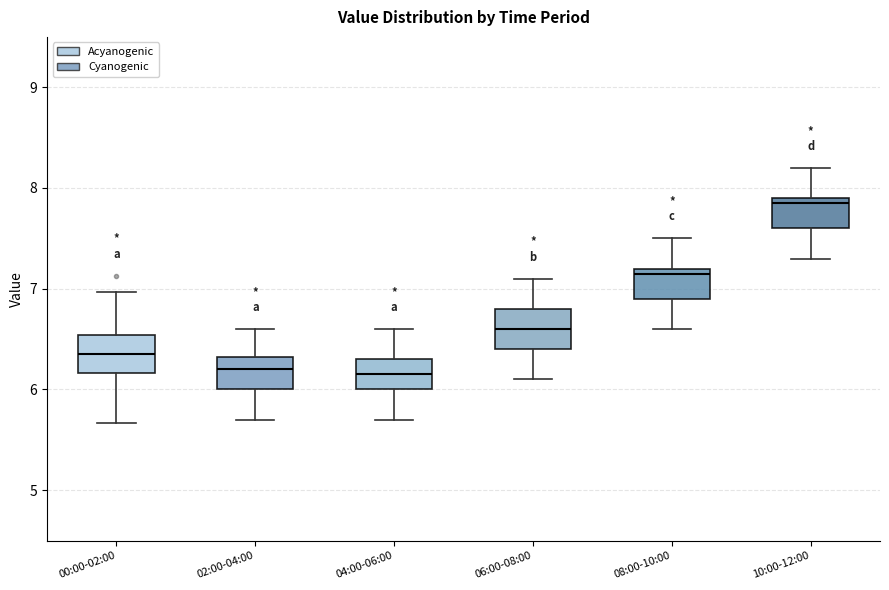

Reading left to right, read every box against the y-axis: the position of its median line, the range the box covers, and the ends of its whiskers. The values are not printed on the chart, so give them approximately, as read against the axis.

00:00-02:00: median 6.4, box 6.2 to 6.5, whiskers 5.7 to 7.0
02:00-04:00: median 6.2, box 6.0 to 6.3, whiskers 5.7 to 6.6
04:00-06:00: median 6.2, box 6.0 to 6.3, whiskers 5.7 to 6.6
06:00-08:00: median 6.6, box 6.4 to 6.8, whiskers 6.1 to 7.1
08:00-10:00: median 7.2 (just below the box's upper edge), box 6.9 to 7.2, whiskers 6.6 to 7.5
10:00-12:00: median 7.9 (just below the box's upper edge), box 7.6 to 7.9, whiskers 7.3 to 8.2